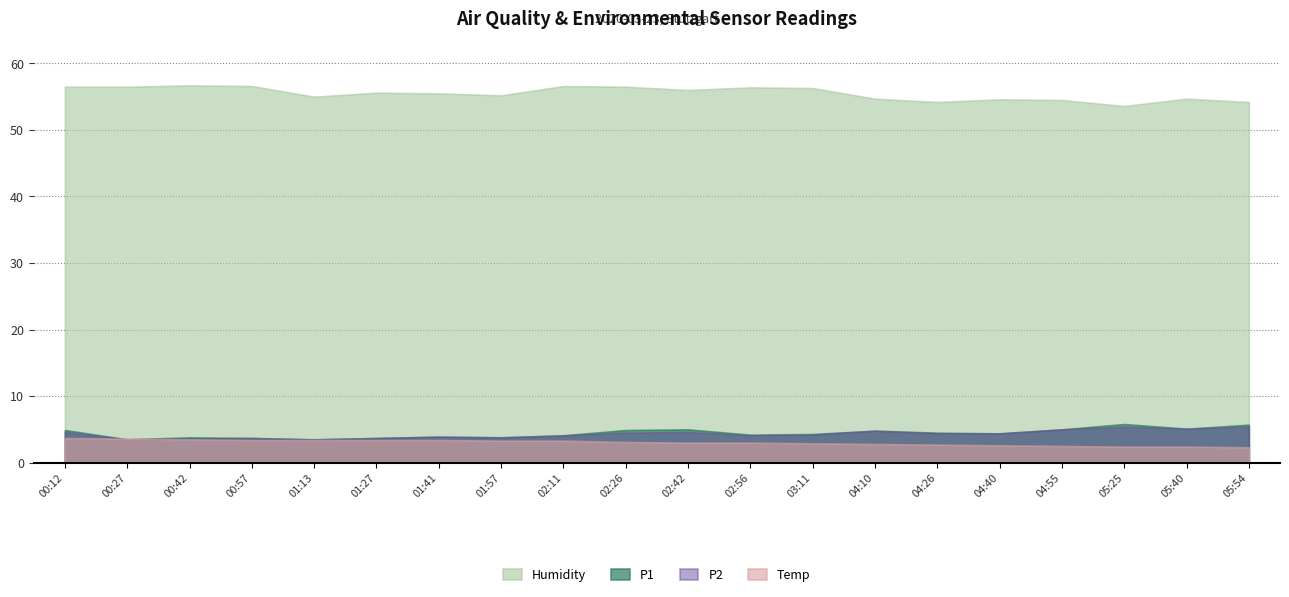

What is the label of the 4th point from the left?

2020/03/23 00:57